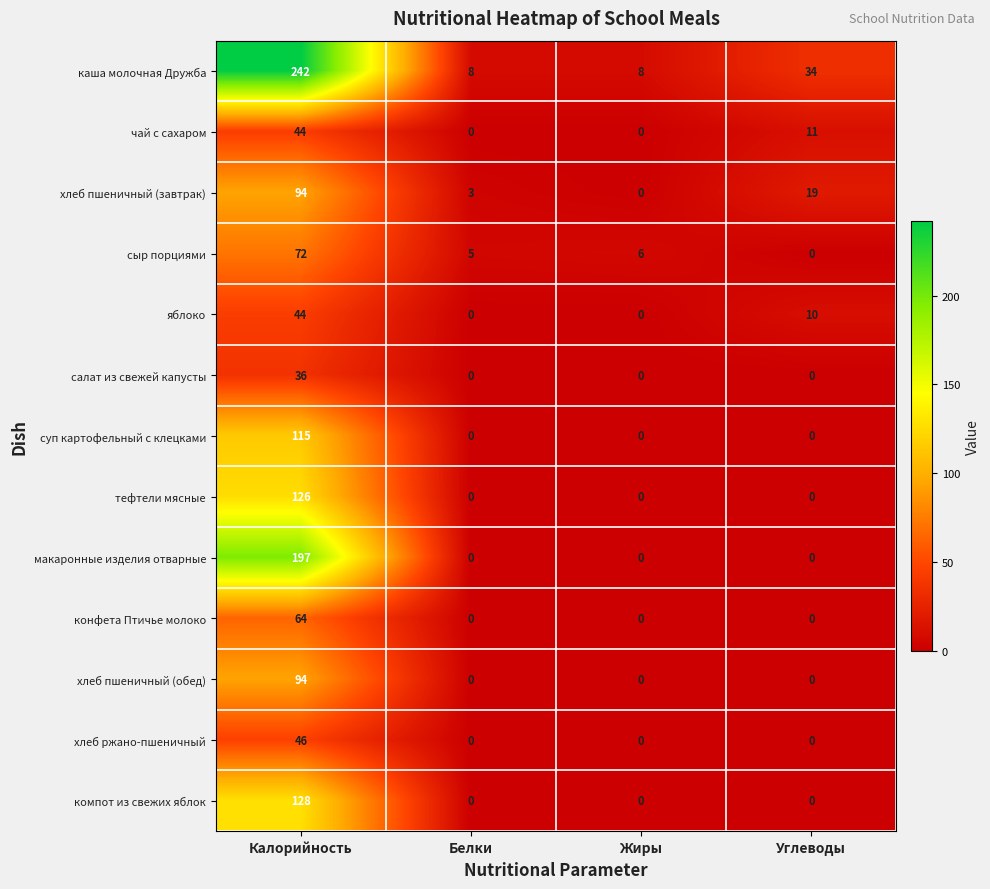

What is the total value across all series at Углеводы?

74